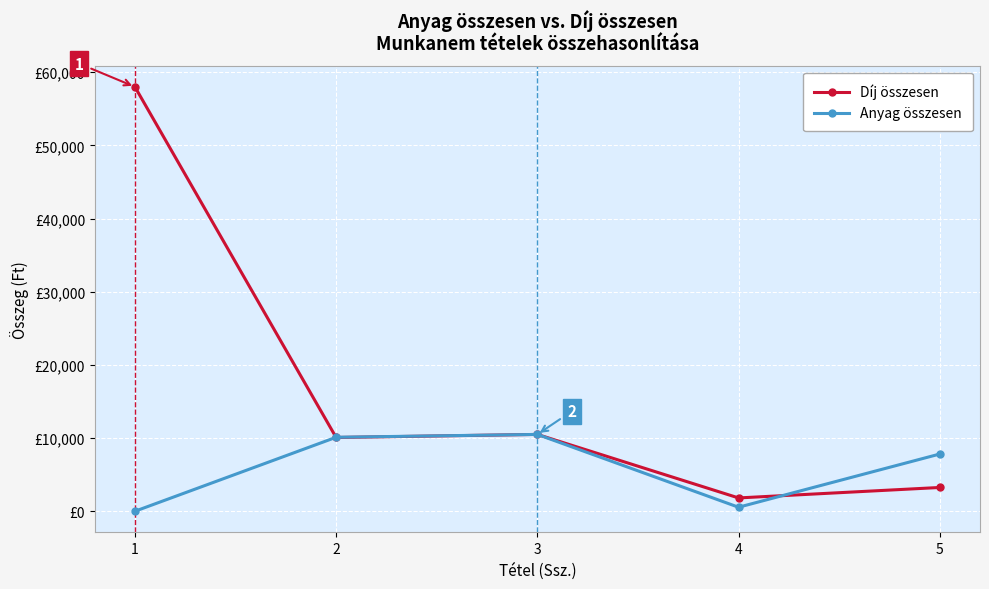

Which series has the widest spread of values?

Díj összesen